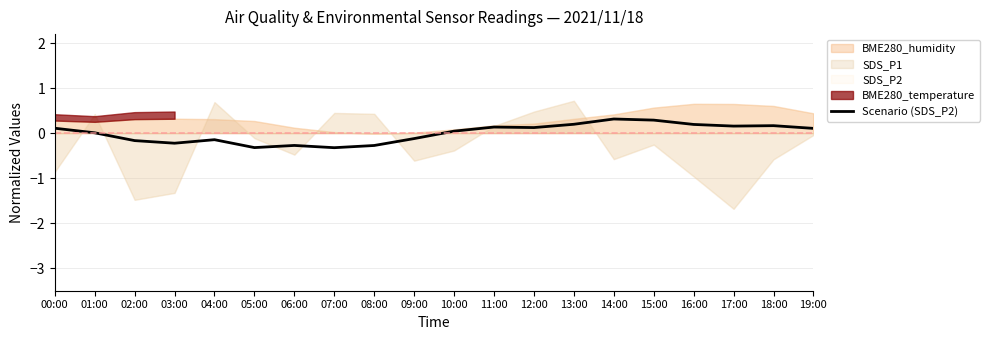

Reading left to right, what are all the values shown in this chart?

0.1	0.0	-0.2	-0.2	-0.1	-0.3	-0.3	-0.3	-0.3	-0.1	0.0	0.1	0.1	0.2	0.3	0.3	0.2	0.2	0.2	0.1